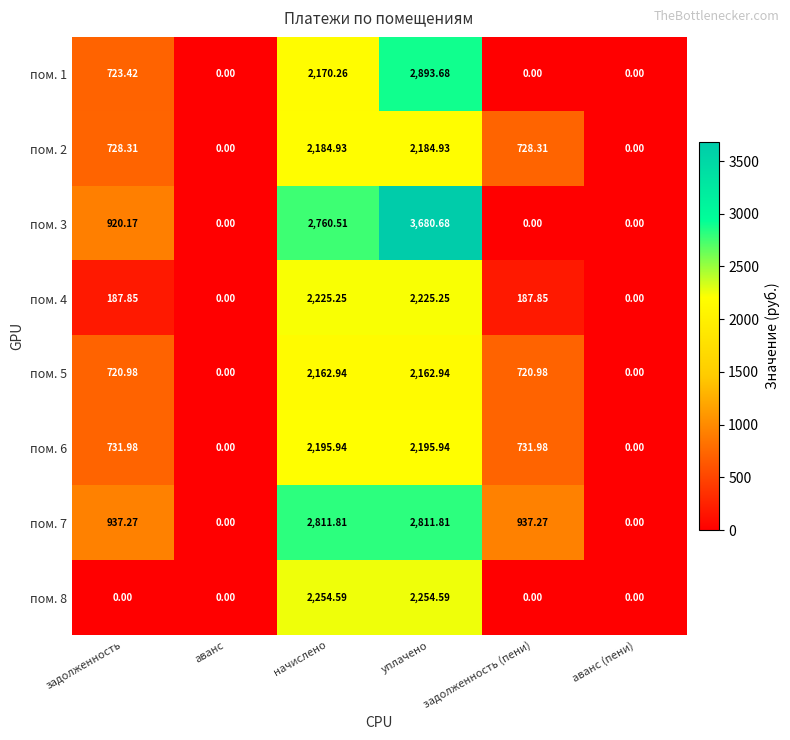

Count the number of data series in this chart.

8